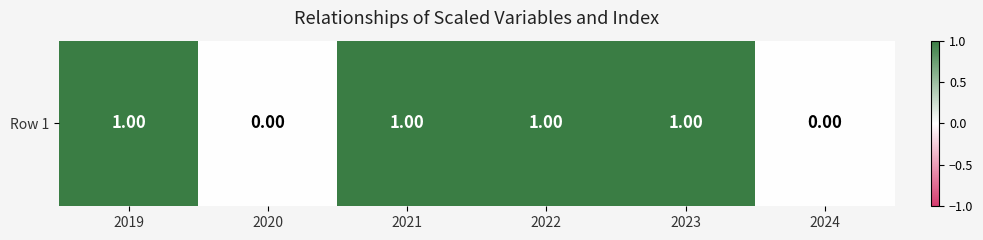

Reading left to right, extract all data points from this chart.

1	0	1	1	1	0